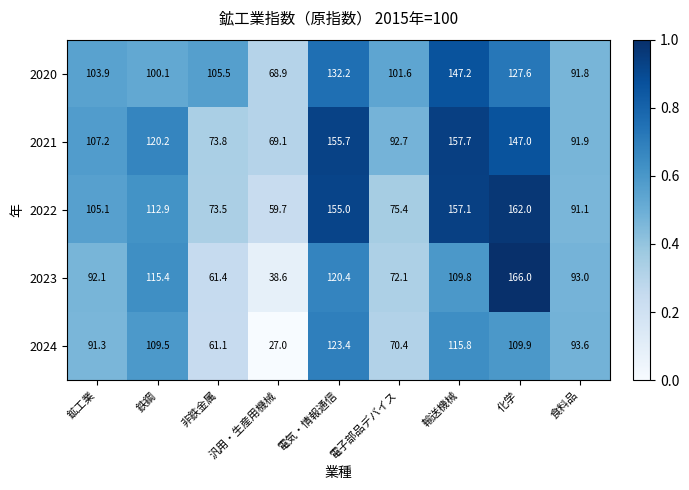

At which label does 2021 first exceed 107?

鉱工業